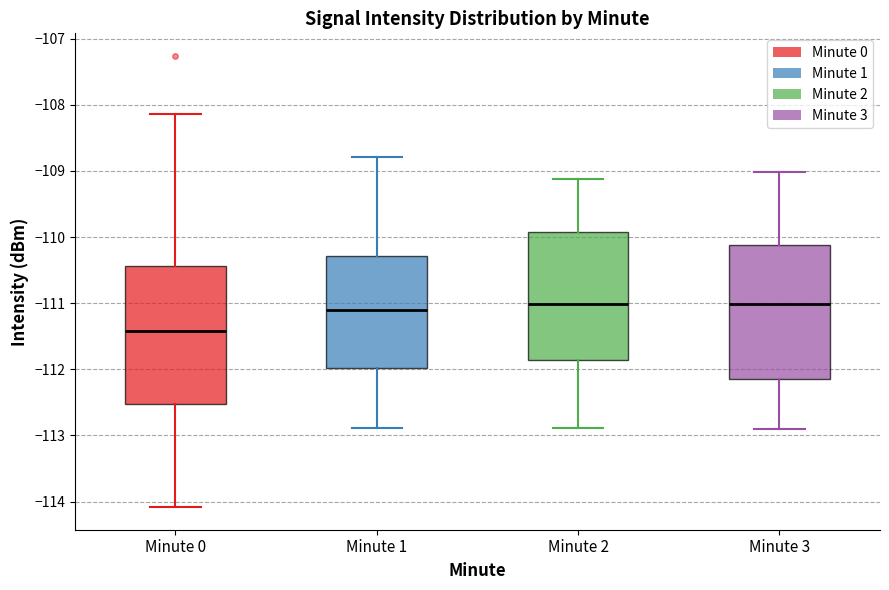

Where does the median line of the box for Minute 0 sit on the y-axis? The values are not printed on the chart, so give them approximately, as read against the axis.

-111.4